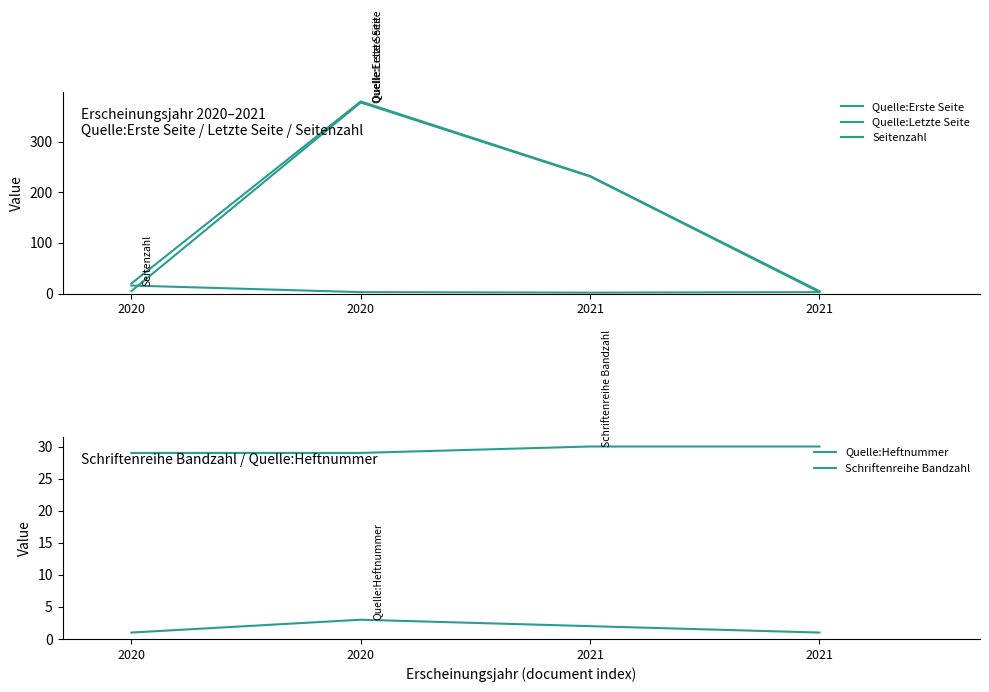

Reading left to right, list all the values displayed in this chart.

Quelle:Erste Seite: 2020=5	2020=377	2021=231	2021=3
Quelle:Letzte Seite: 2020=20	2020=379	2021=232	2021=5
Seitenzahl: 2020=16	2020=3	2021=2	2021=3
Quelle:Heftnummer: 2020=1	2020=3	2021=2	2021=1
Schriftenreihe Bandzahl: 2020=29	2020=29	2021=30	2021=30